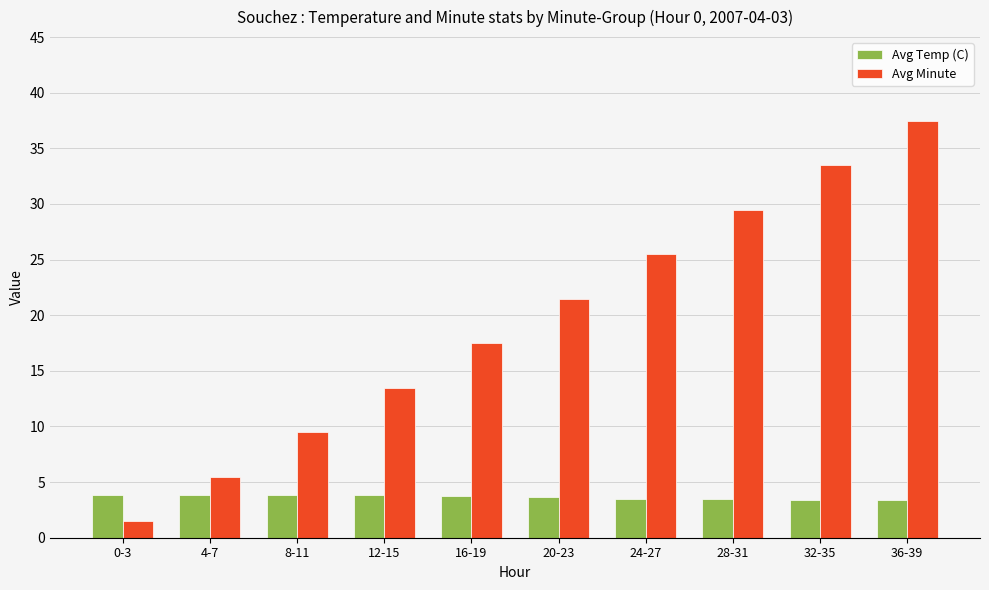

At which label does Avg Minute first exceed 21?

20-23